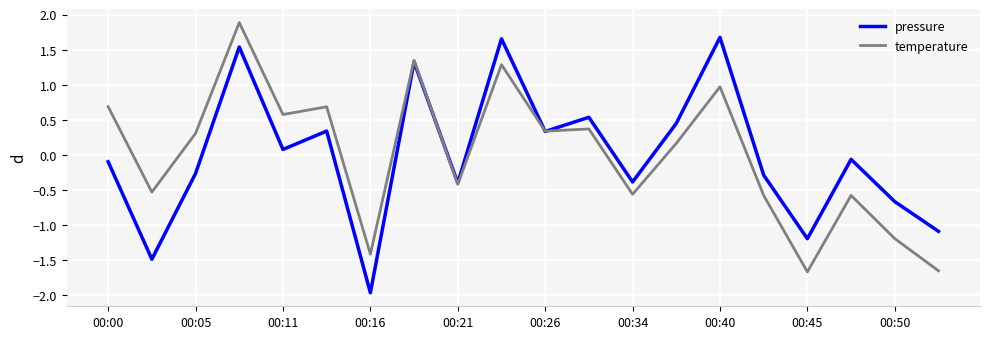

Does the chart have visible grid lines?

Yes